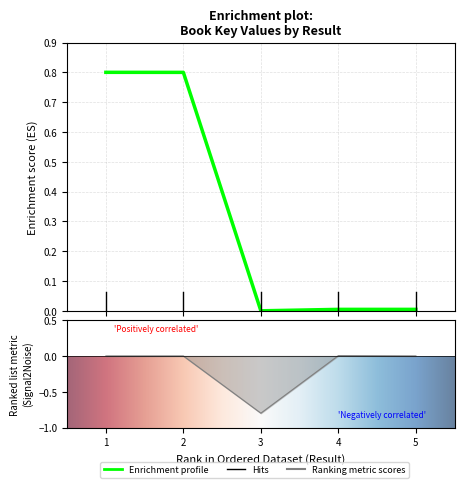

The value at 3 is 0.0. True or false?

True